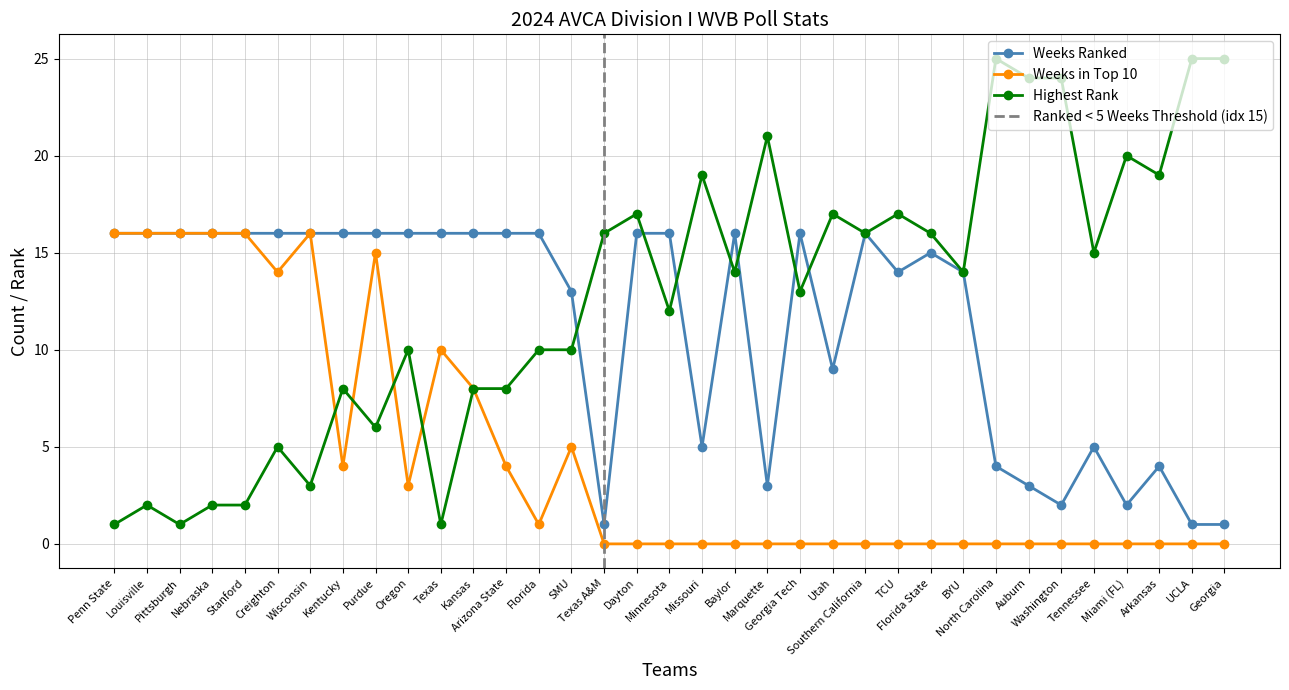

Which series has the largest total across all categories?

Highest Rank